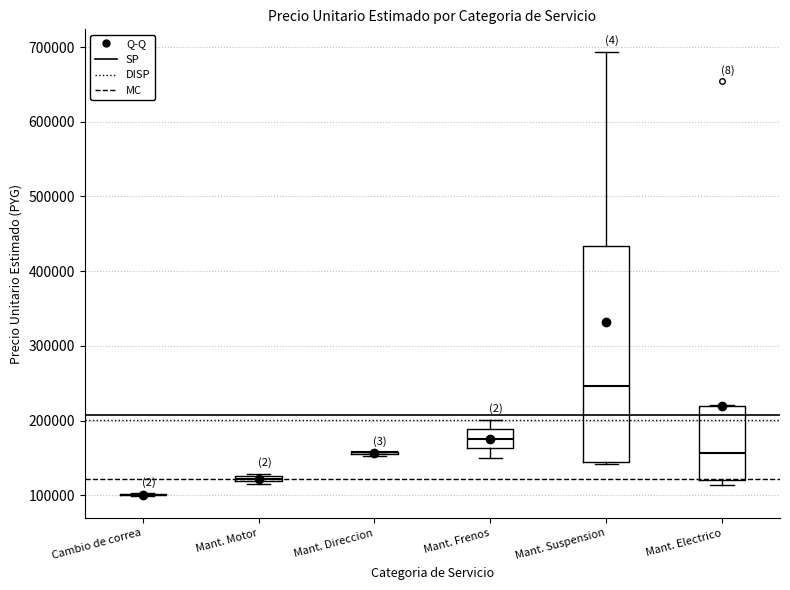

Which box is the tallest, from its lower edge to its upper edge?

Mant. Suspension